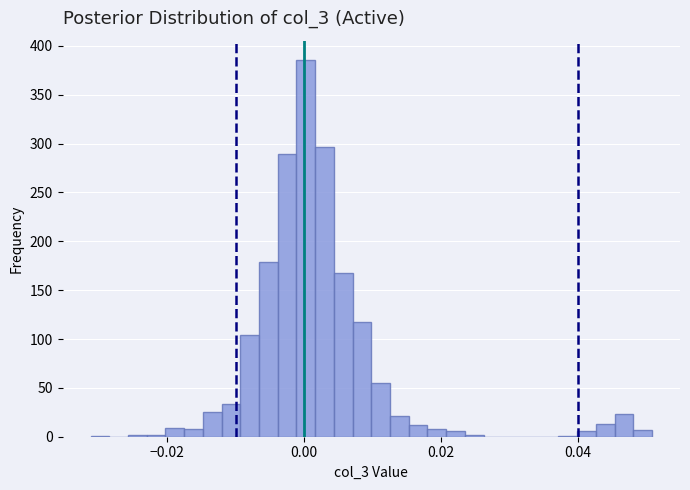

Around what value on the x-axis is the tallest bar? Give the approximate position of its centre, as read against the axis.

0.000